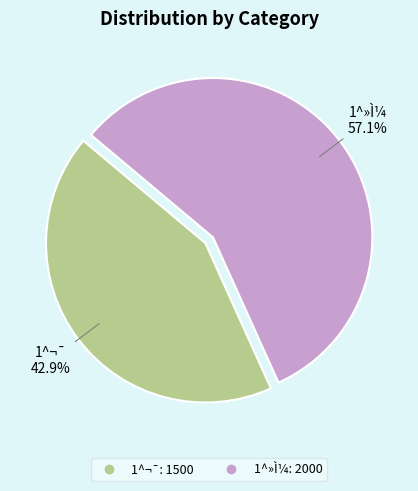

To the nearest percent, what portion does 1^»Ì¼ represent?

57%